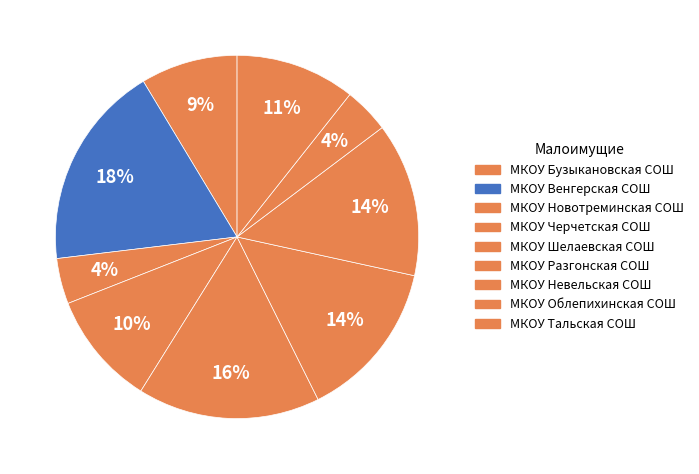

To the nearest percent, what portion does МКОУ Венгерская СОШ represent?

18%